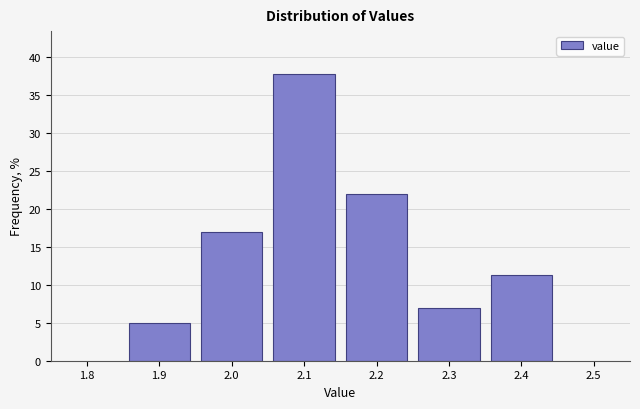

Reading left to right, list every bar in this chart as the range it spans on the x-axis followed by its height. The values are not printed on the chart, so give them approximately, as read against the axis.

1.85 to 1.95: 5.0
1.95 to 2.05: 17.0
2.05 to 2.15: 37.5
2.15 to 2.25: 22.0
2.25 to 2.35: 7.0
2.35 to 2.45: 11.5